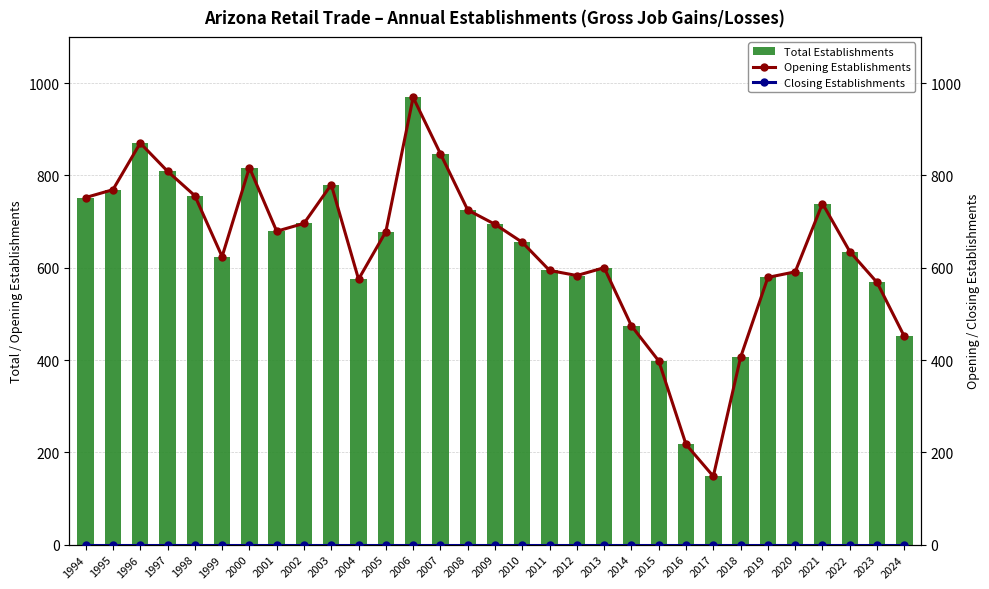

List the series in order of their peak value, lowest first.

Closing Establishments, Total Establishments, Opening Establishments